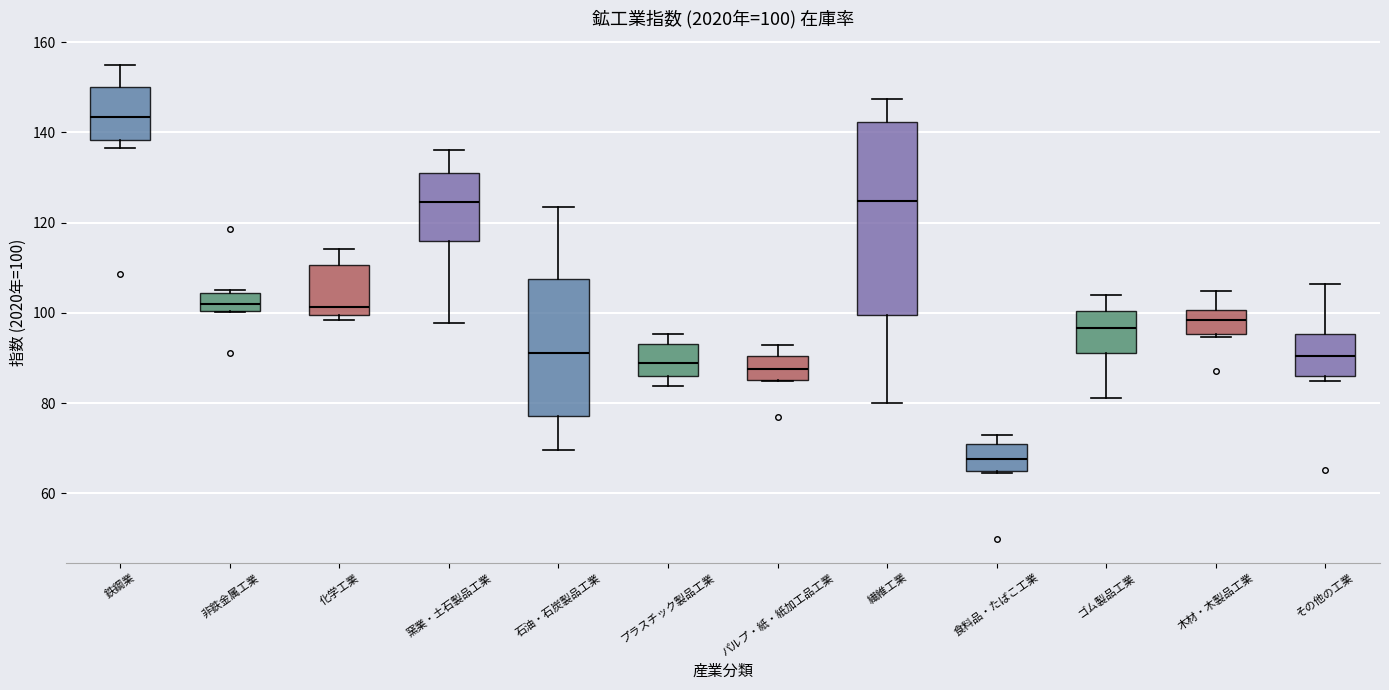

Which box is the tallest, from its lower edge to its upper edge?

繊維工業